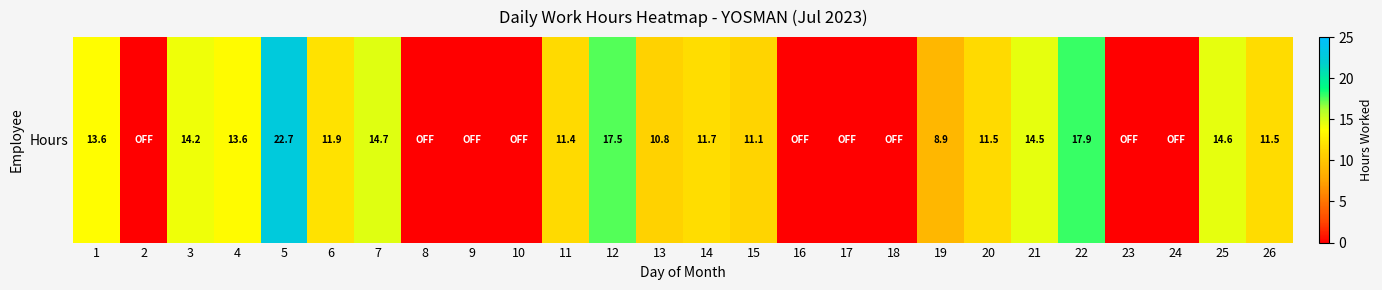

Rank the categories by value from highest to lowest.

5, 22, 12, 7, 25, 21, 3, 1, 4, 6, 14, 26, 20, 11, 15, 13, 19, 2, 8, 9, 10, 16, 17, 18, 23, 24